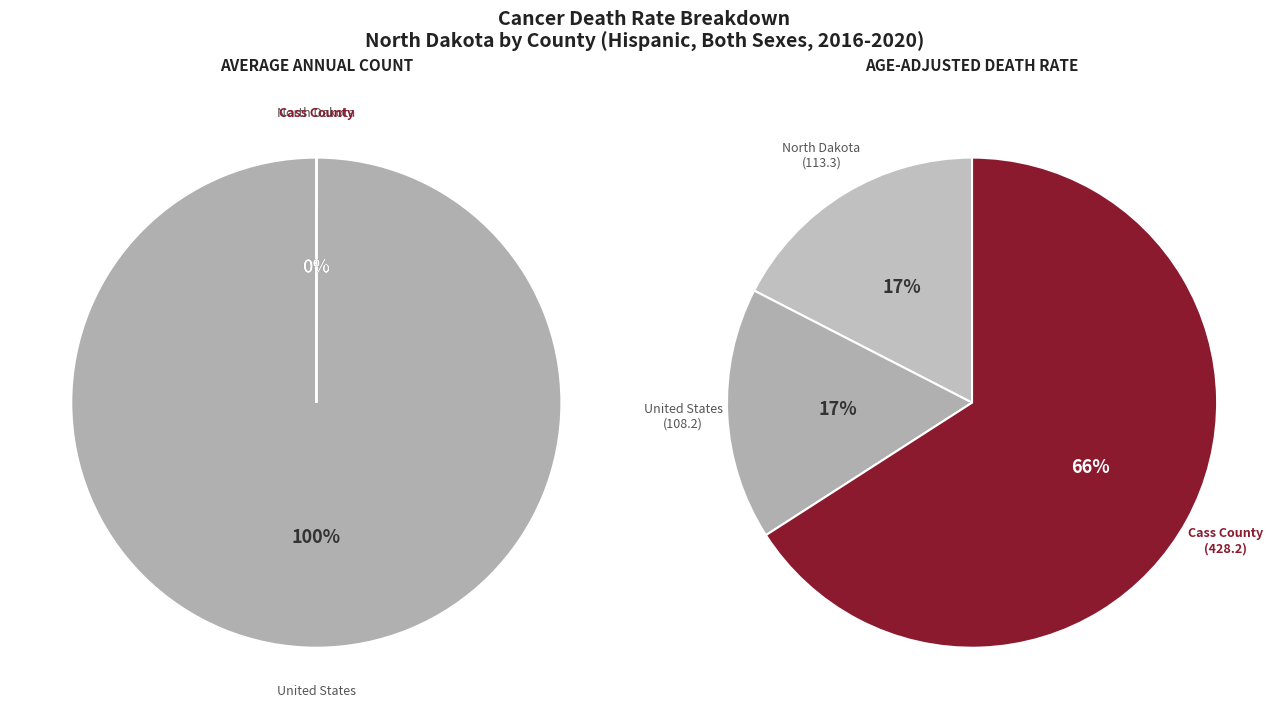

What is the largest slice in the pie chart?

United States